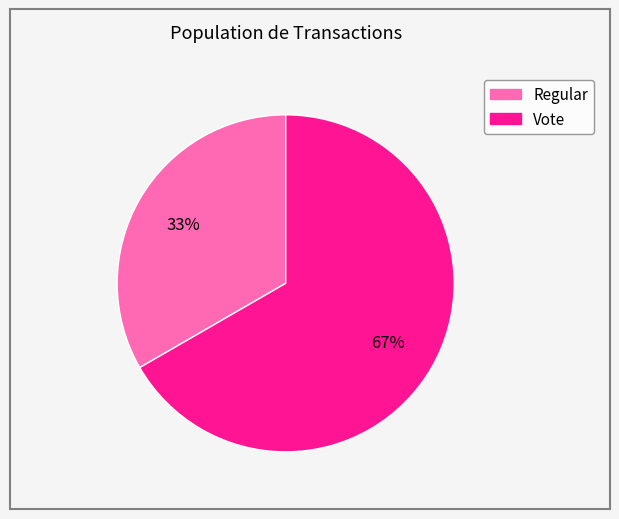

Does any single category account for the majority?

Yes